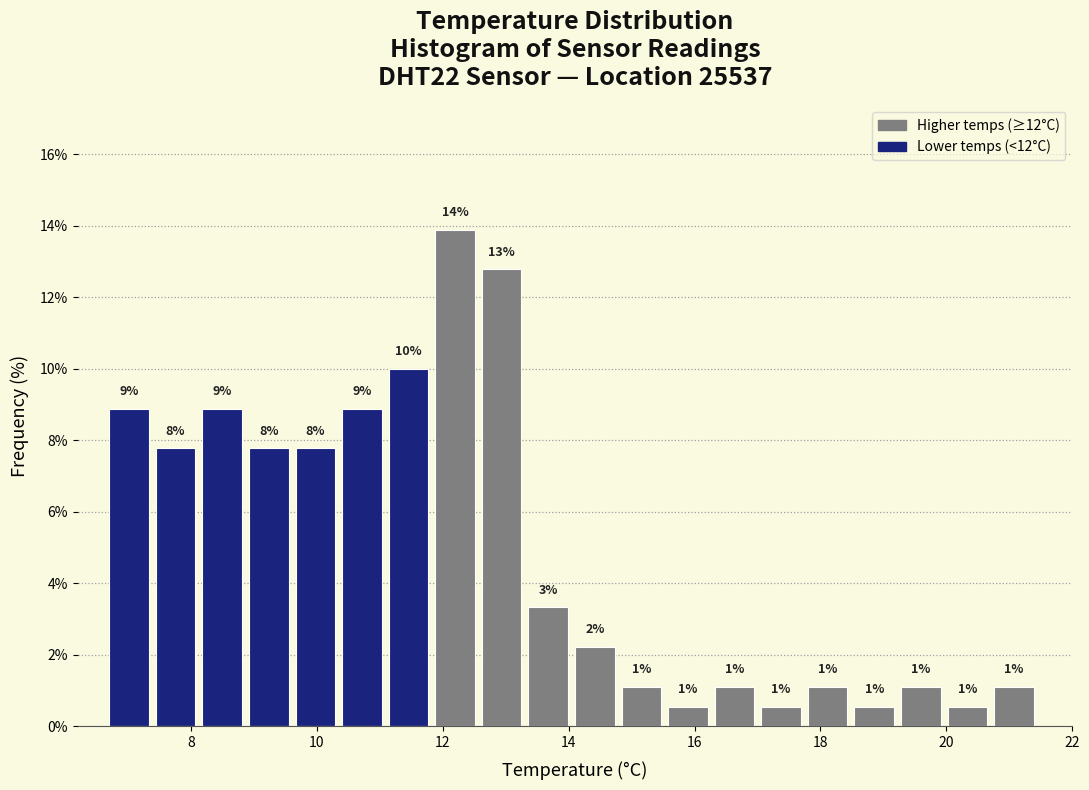

Around what value on the x-axis is the tallest bar? Give the approximate position of its centre, as read against the axis.

12.2